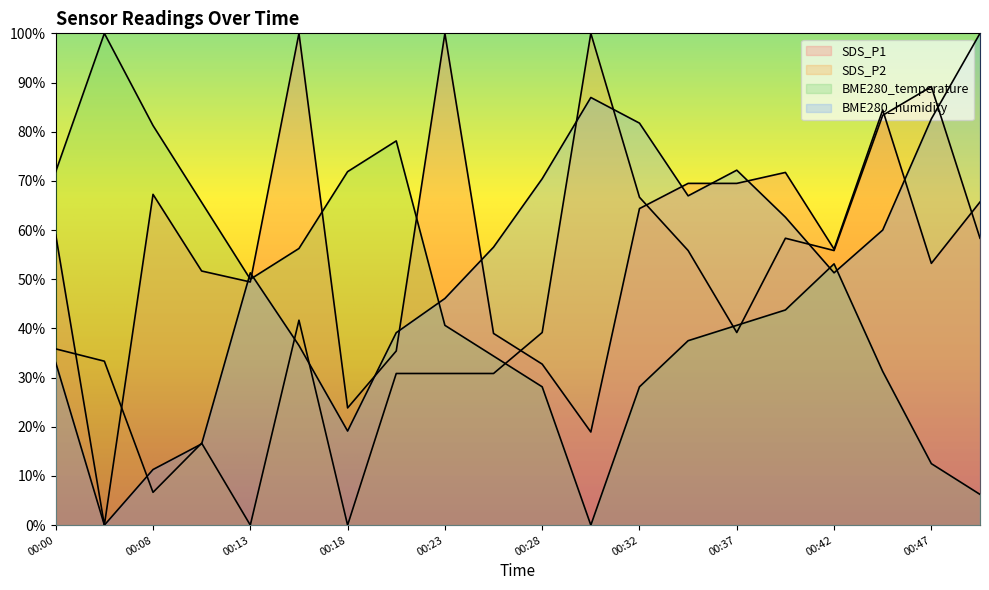

What are all the series names shown in the legend?

SDS_P1, SDS_P2, BME280_temperature, BME280_humidity